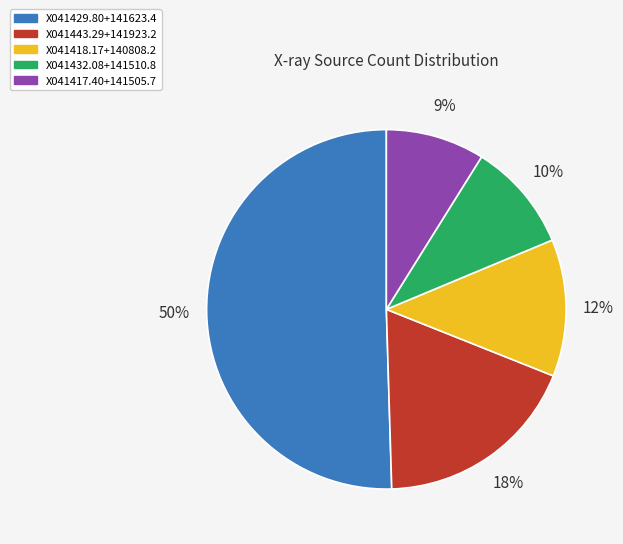

To the nearest percent, what is the combined percentage of X041432.08+141510.8 and X041443.29+141923.2?

28%